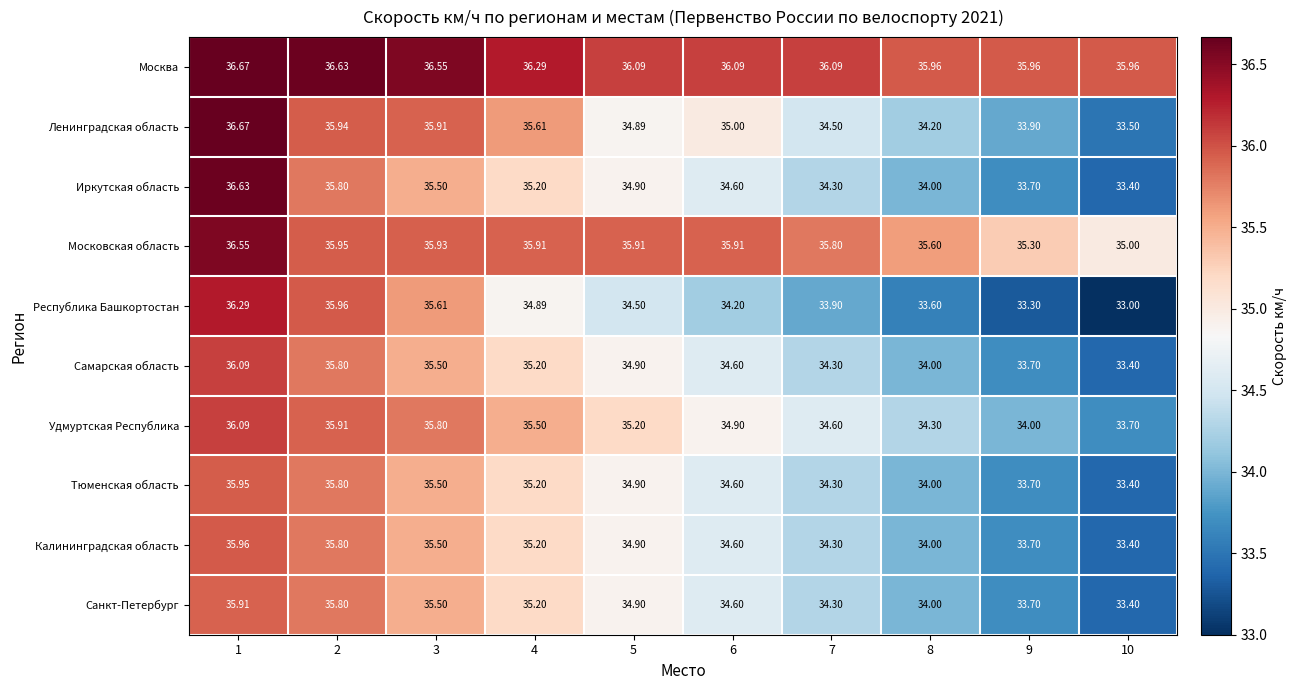

Is the value of Ленинградская область at 3 greater than the value of Московская область at 8?

Yes